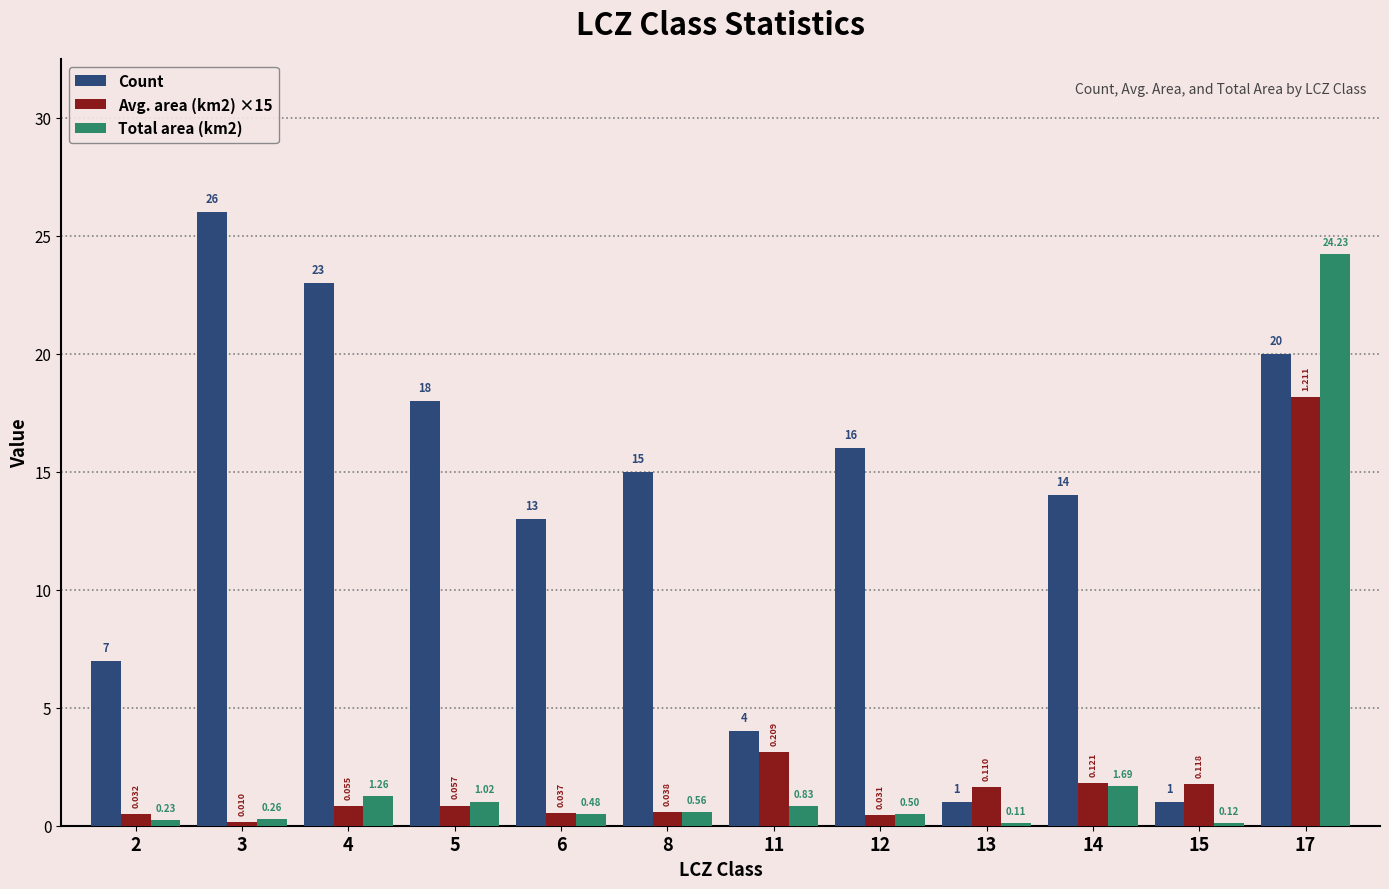

How many bars are there in total?

36